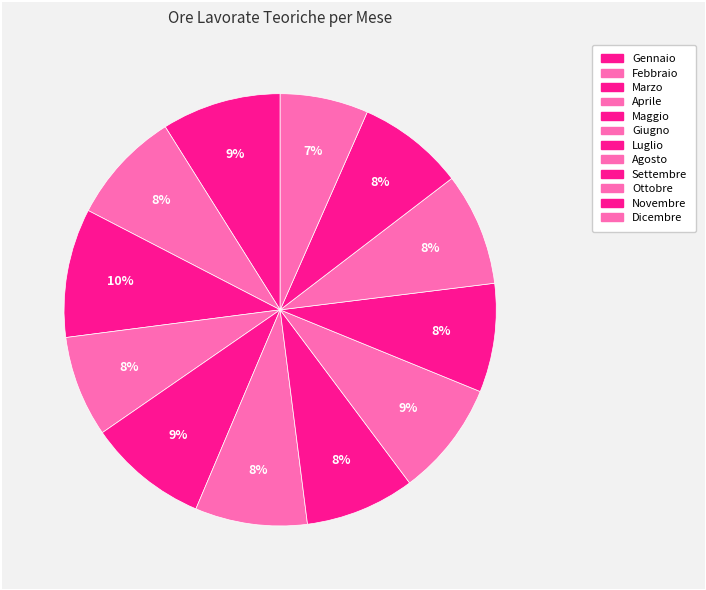

How many slices are in this pie chart?

12